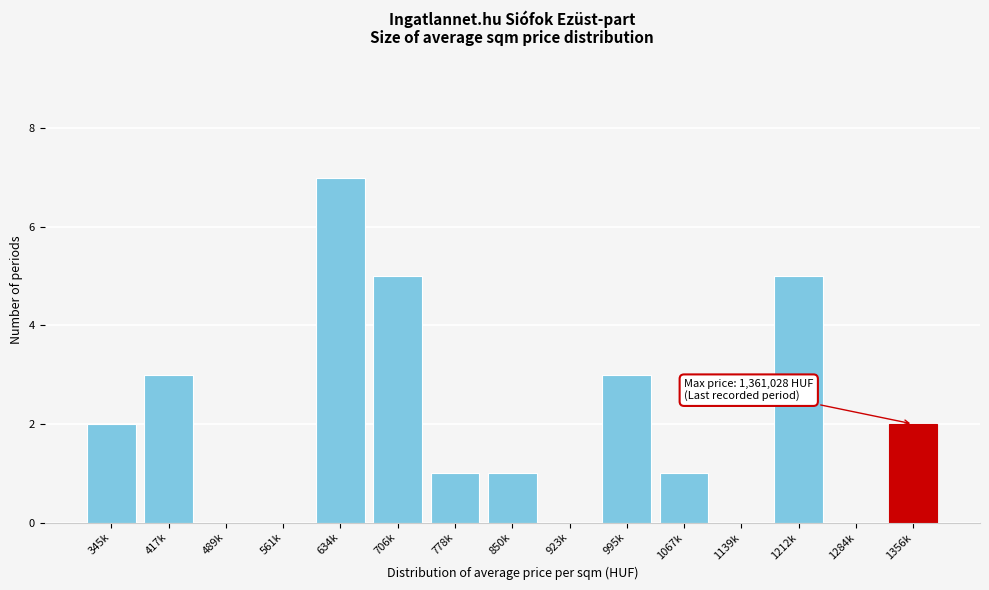

Reading right to left, transcribe all the data shown in this chart.

1356k=2	1284k=0	1212k=5	1139k=0	1067k=1	995k=3	923k=0	850k=1	778k=1	706k=5	634k=7	561k=0	489k=0	417k=3	345k=2